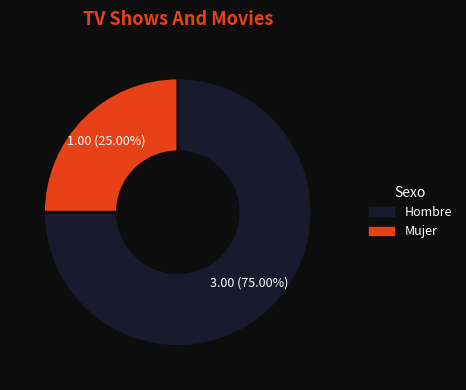

What is the ratio of the value at Hombre to the value at Mujer?

3.0